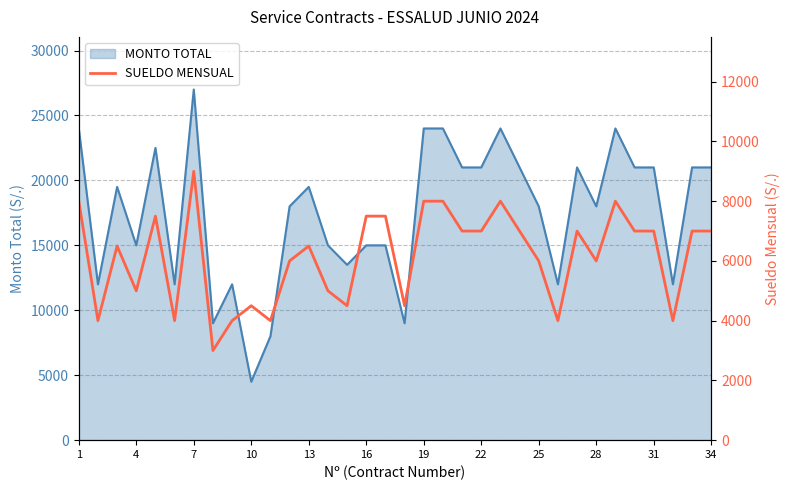

What is the maximum value for MONTO TOTAL?

27000